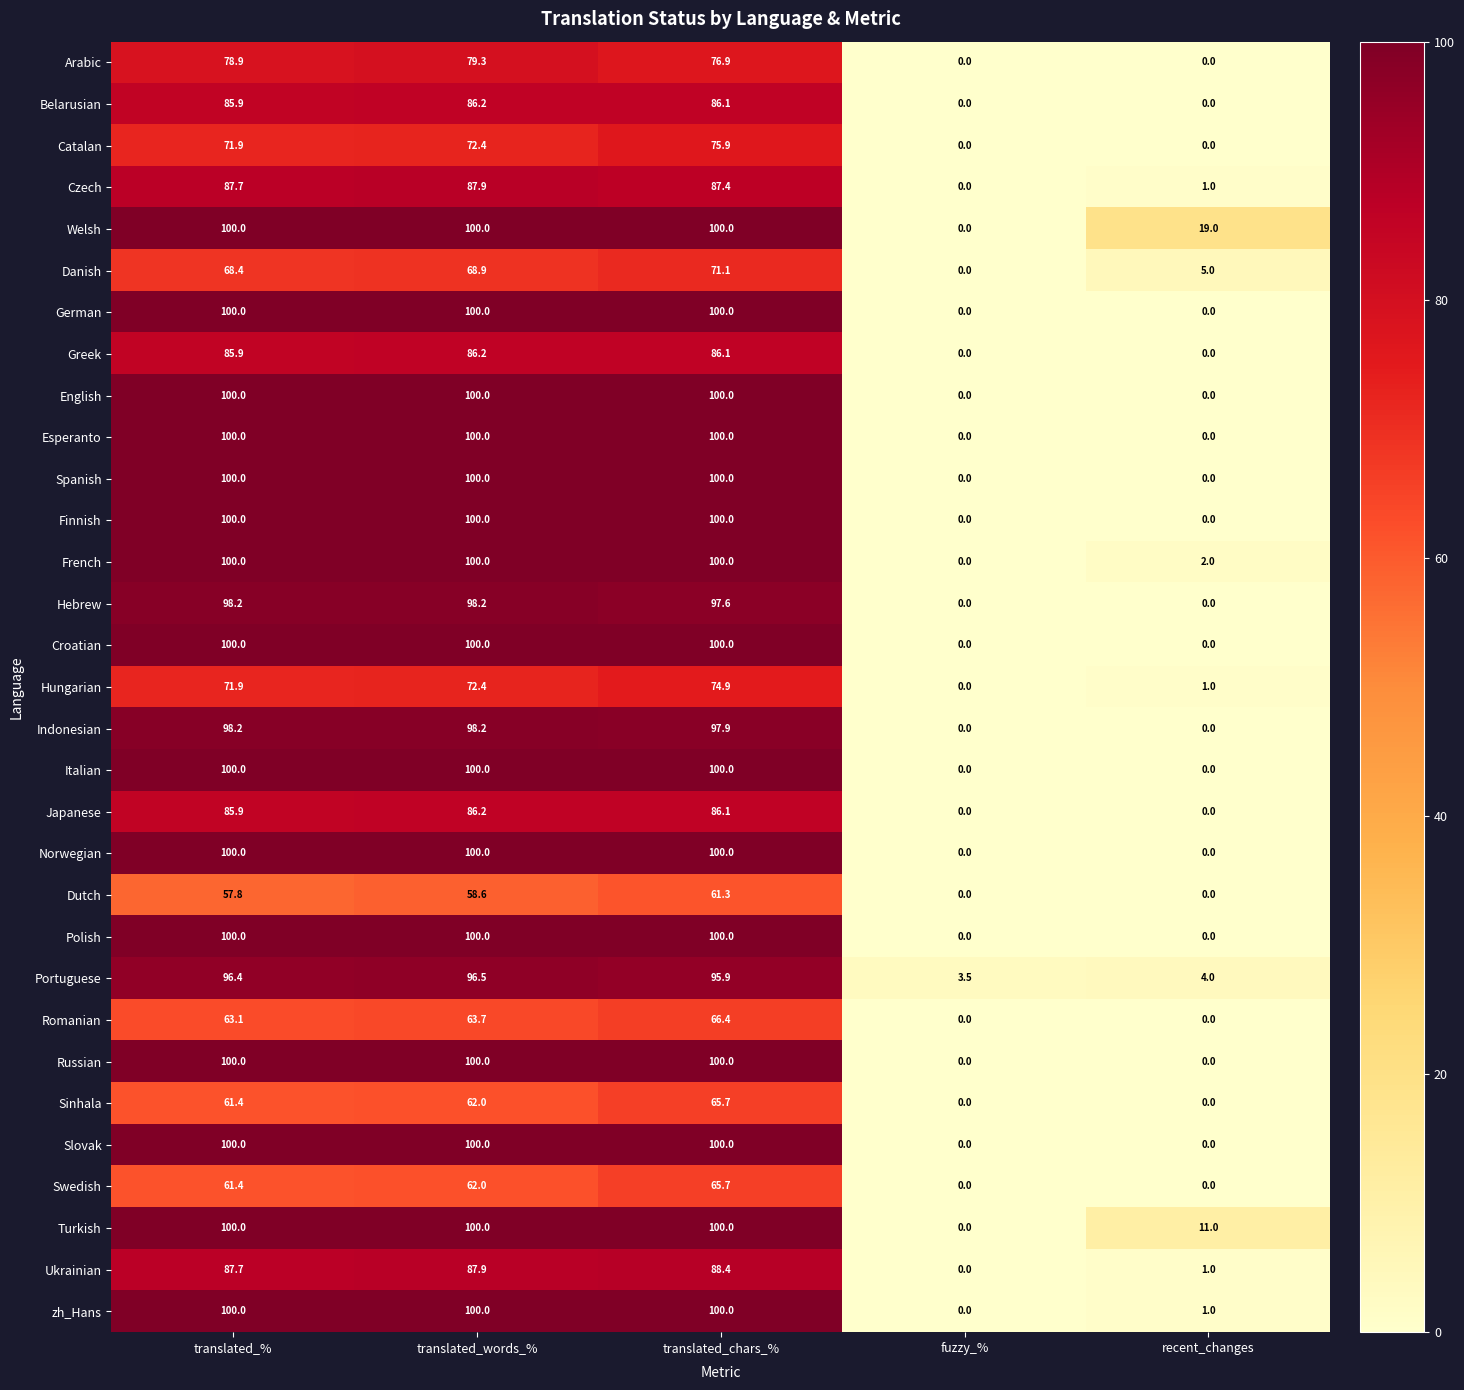

Read the Indonesian value at translated_words_%.

98.2